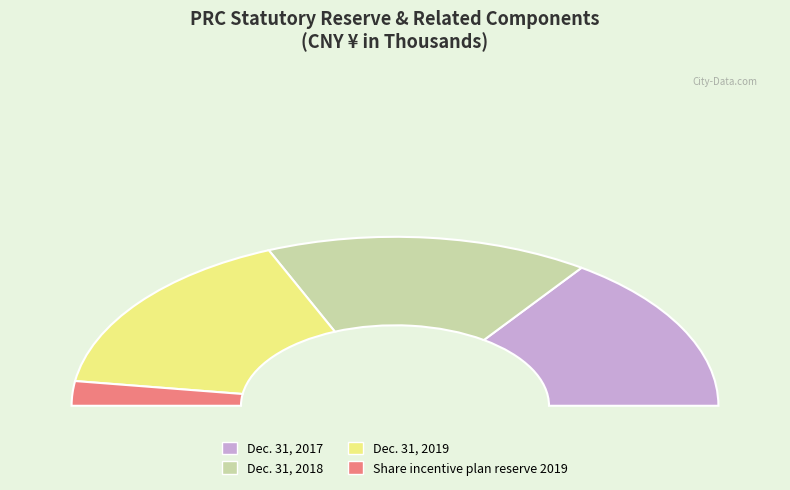

Does Dec. 31, 2019 account for over 50% of the chart?

No